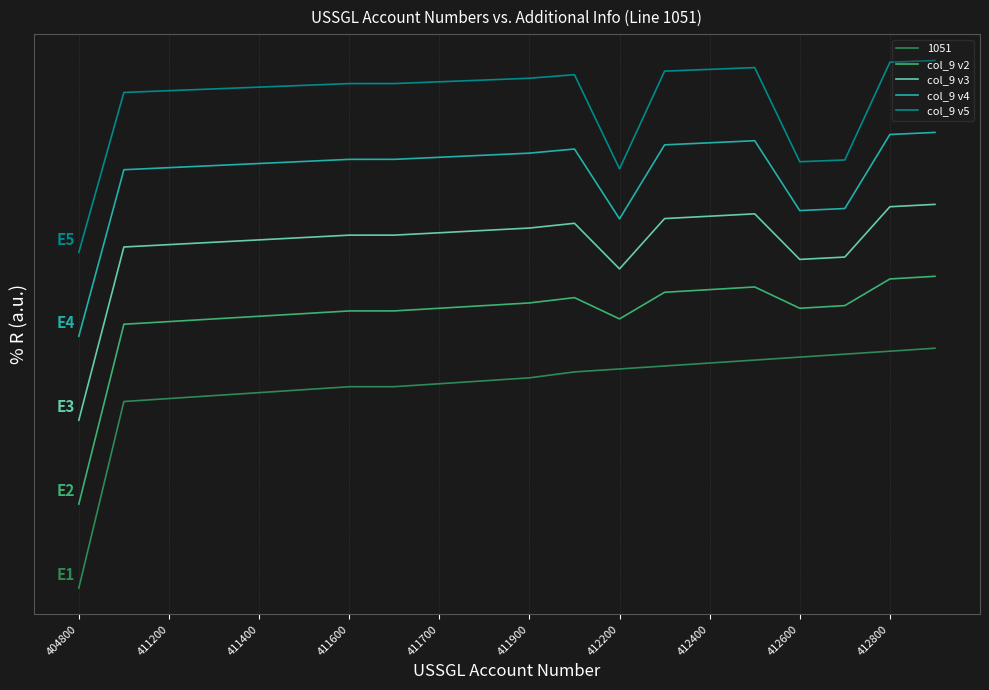

What is the value of the col_9 v5 point at the 20th from the left?

2.2